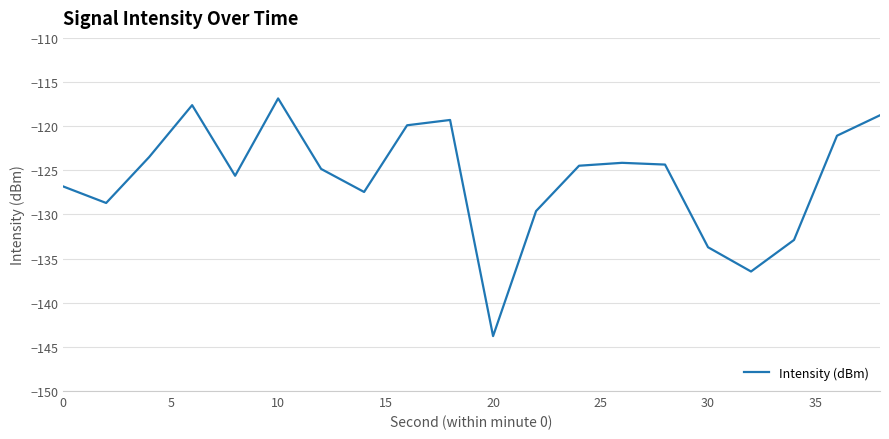

What is the smallest value displayed?

-143.8